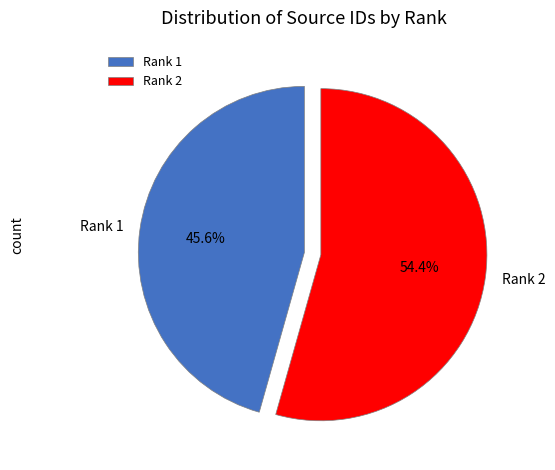

Rank the categories by value from lowest to highest.

Rank 1, Rank 2